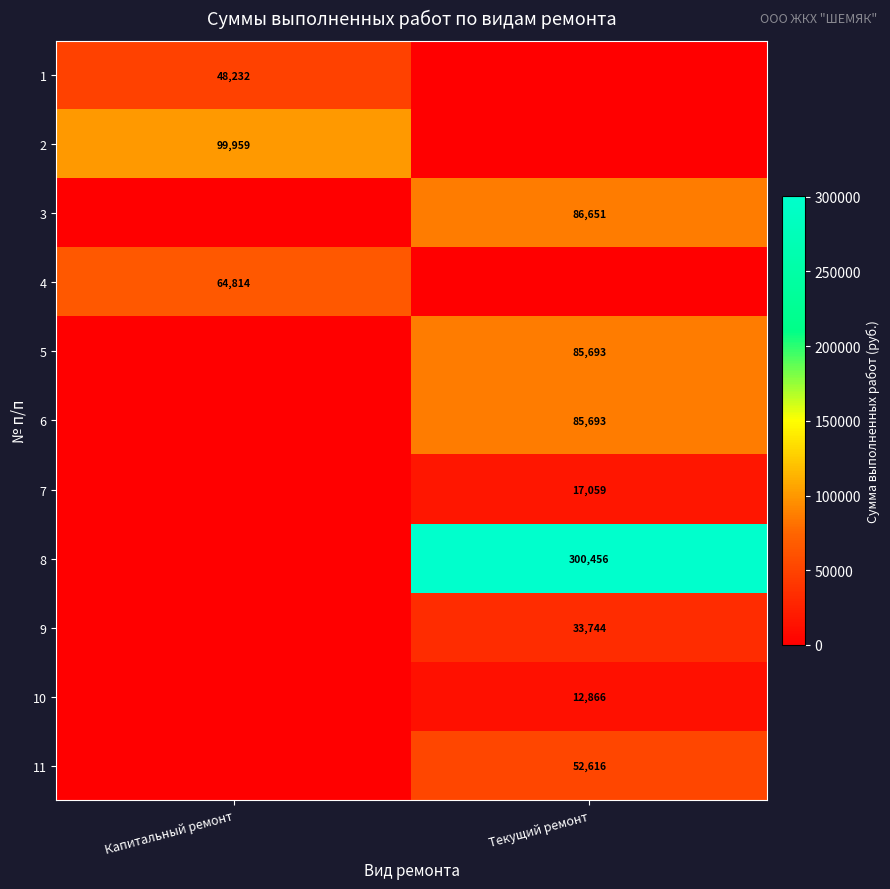

The value of 10 at Текущий ремонт is 20257.3. True or false?

False